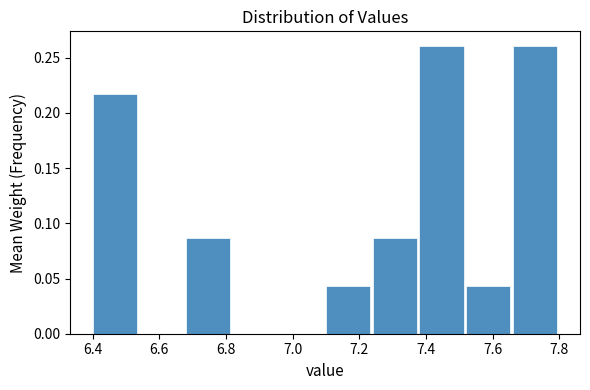

Reading left to right, transcribe this chart: for each bar, give the range it covers on the x-axis and its height. The values are not printed on the chart, so give them approximately, as read against the axis.

6.40 to 6.54: 0.215
6.54 to 6.68: 0
6.68 to 6.82: 0.085
6.82 to 6.96: 0
6.96 to 7.10: 0
7.10 to 7.24: 0.045
7.24 to 7.38: 0.085
7.38 to 7.52: 0.260
7.52 to 7.66: 0.045
7.66 to 7.80: 0.260